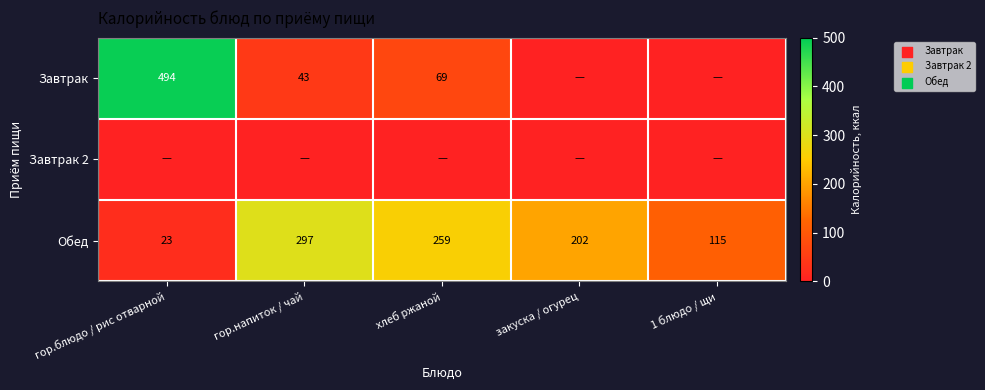

What is the sum of the Обед values at гор.напиток / чай and хлеб ржаной?

556